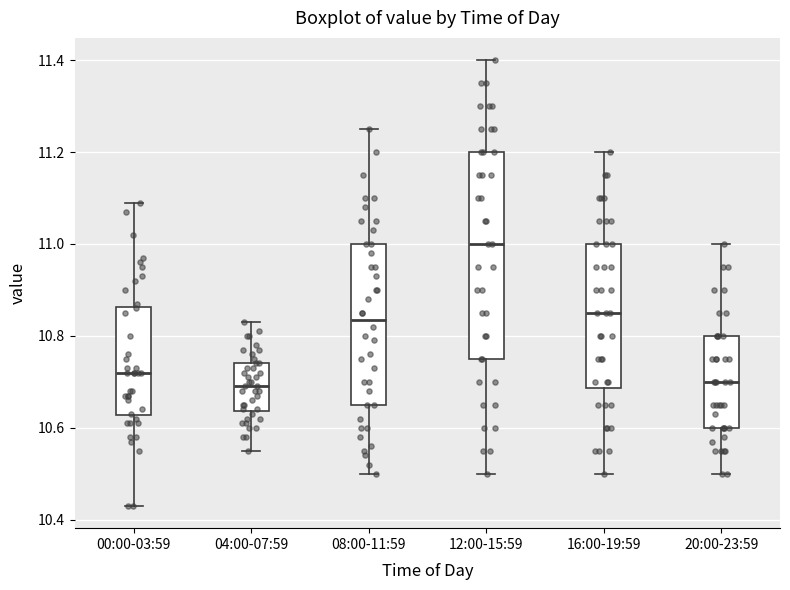

Reading left to right, transcribe this box plot: for each box, give where its median line is, the range the box spans, and where its two whiskers end, as read against the y-axis. The values are not printed on the chart, so give them approximately, as read against the axis.

00:00-03:59: median 10.72, box 10.62 to 10.86, whiskers 10.44 to 11.10
04:00-07:59: median 10.70, box 10.64 to 10.74, whiskers 10.56 to 10.84
08:00-11:59: median 10.84, box 10.66 to 11.00, whiskers 10.50 to 11.26
12:00-15:59: median 11.00, box 10.76 to 11.20, whiskers 10.50 to 11.40
16:00-19:59: median 10.86, box 10.68 to 11.00, whiskers 10.50 to 11.20
20:00-23:59: median 10.70, box 10.60 to 10.80, whiskers 10.50 to 11.00